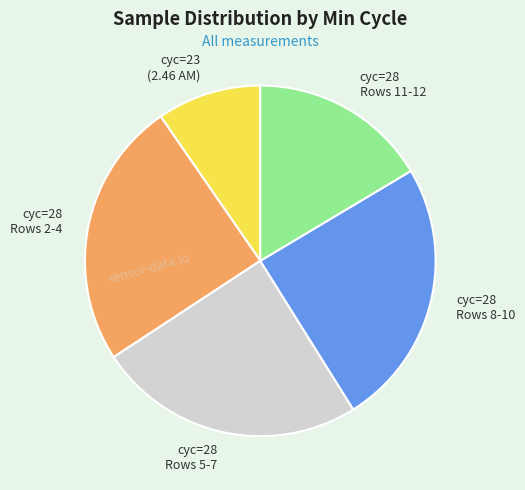

The cyc=28 Rows 8-10 slice represents 25% of the pie. True or false?

True